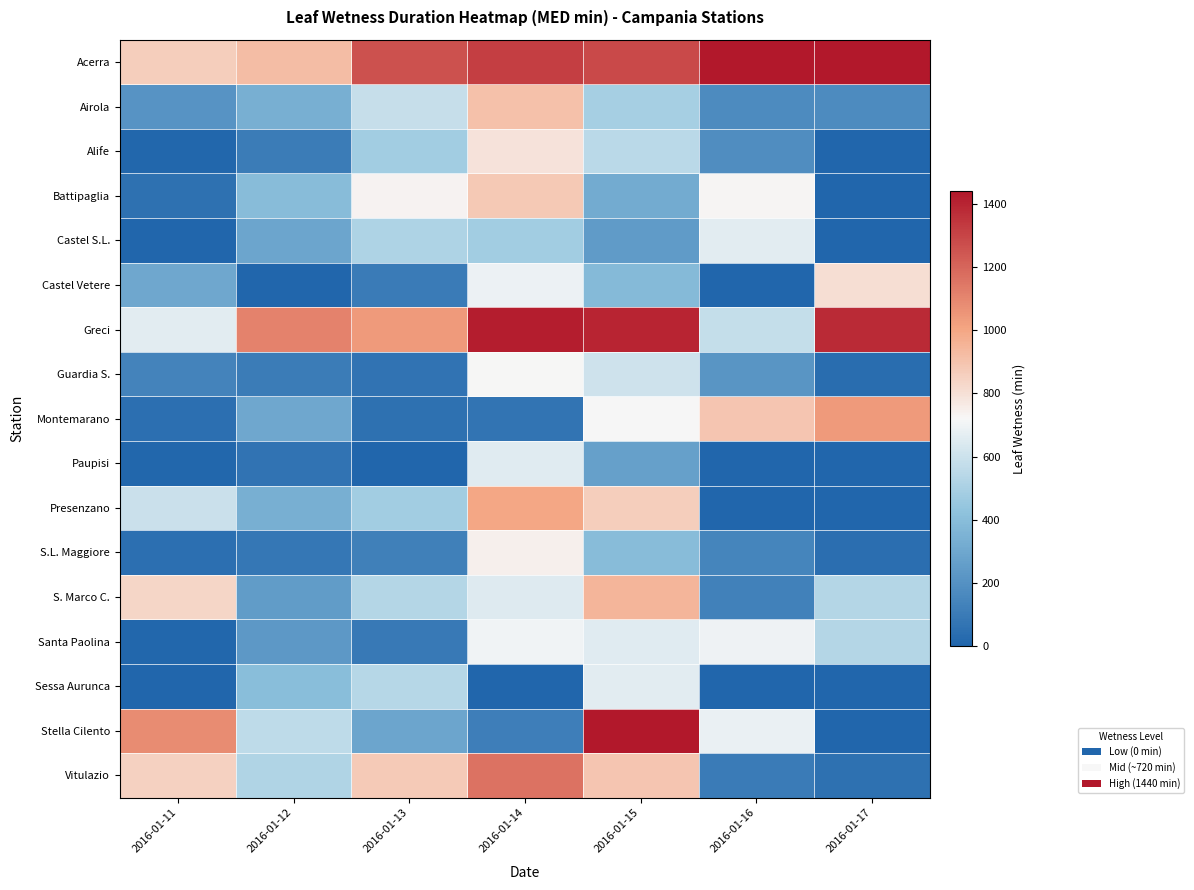

Reading right to left, list all the values displayed in this chart.

Acerra: 2016-01-17=1440.0	2016-01-16=1440.0	2016-01-15=1286.3	2016-01-14=1317.4	2016-01-13=1263.6	2016-01-12=918.2	2016-01-11=861.4
Airola: 2016-01-17=171.4	2016-01-16=170.1	2016-01-15=491.7	2016-01-14=909.3	2016-01-13=579.7	2016-01-12=335.0	2016-01-11=211.2
Alife: 2016-01-17=0.0	2016-01-16=183.0	2016-01-15=551.0	2016-01-14=793.0	2016-01-13=483.0	2016-01-12=103.0	2016-01-11=8.0
Battipaglia: 2016-01-17=3.3	2016-01-16=727.7	2016-01-15=320.1	2016-01-14=881.3	2016-01-13=734.1	2016-01-12=397.7	2016-01-11=51.1
Castel S.L.: 2016-01-17=0.0	2016-01-16=660.0	2016-01-15=242.0	2016-01-14=482.0	2016-01-13=513.0	2016-01-12=290.0	2016-01-11=0.0
Castel Vetere: 2016-01-17=805.0	2016-01-16=0.0	2016-01-15=386.0	2016-01-14=690.0	2016-01-13=99.0	2016-01-12=4.0	2016-01-11=303.0
Greci: 2016-01-17=1383.0	2016-01-16=576.0	2016-01-15=1400.0	2016-01-14=1419.0	2016-01-13=1037.0	2016-01-12=1110.0	2016-01-11=662.0
Guardia S.: 2016-01-17=36.0	2016-01-16=215.1	2016-01-15=604.4	2016-01-14=723.3	2016-01-13=63.5	2016-01-12=102.8	2016-01-11=137.7
Montemarano: 2016-01-17=1040.5	2016-01-16=893.4	2016-01-15=719.4	2016-01-14=71.0	2016-01-13=54.6	2016-01-12=303.5	2016-01-11=47.4
Paupisi: 2016-01-17=0.0	2016-01-16=0.0	2016-01-15=267.8	2016-01-14=655.2	2016-01-13=0.0	2016-01-12=63.9	2016-01-11=9.0
Presenzano: 2016-01-17=0.0	2016-01-16=0.0	2016-01-15=866.0	2016-01-14=998.0	2016-01-13=481.0	2016-01-12=335.0	2016-01-11=591.0
S.L. Maggiore: 2016-01-17=42.6	2016-01-16=145.2	2016-01-15=397.6	2016-01-14=745.7	2016-01-13=122.4	2016-01-12=79.4	2016-01-11=49.3
S. Marco C.: 2016-01-17=532.0	2016-01-16=125.0	2016-01-15=950.0	2016-01-14=652.0	2016-01-13=533.0	2016-01-12=253.0	2016-01-11=834.0
Santa Paolina: 2016-01-17=530.0	2016-01-16=692.0	2016-01-15=658.0	2016-01-14=701.0	2016-01-13=91.0	2016-01-12=232.0	2016-01-11=11.0
Sessa Aurunca: 2016-01-17=0.0	2016-01-16=0.0	2016-01-15=663.0	2016-01-14=0.0	2016-01-13=535.0	2016-01-12=403.0	2016-01-11=0.0
Stella Cilento: 2016-01-17=0.0	2016-01-16=681.0	2016-01-15=1440.0	2016-01-14=118.0	2016-01-13=290.0	2016-01-12=559.0	2016-01-11=1081.0
Vitulazio: 2016-01-17=55.7	2016-01-16=96.3	2016-01-15=890.2	2016-01-14=1161.2	2016-01-13=874.3	2016-01-12=519.0	2016-01-11=852.1